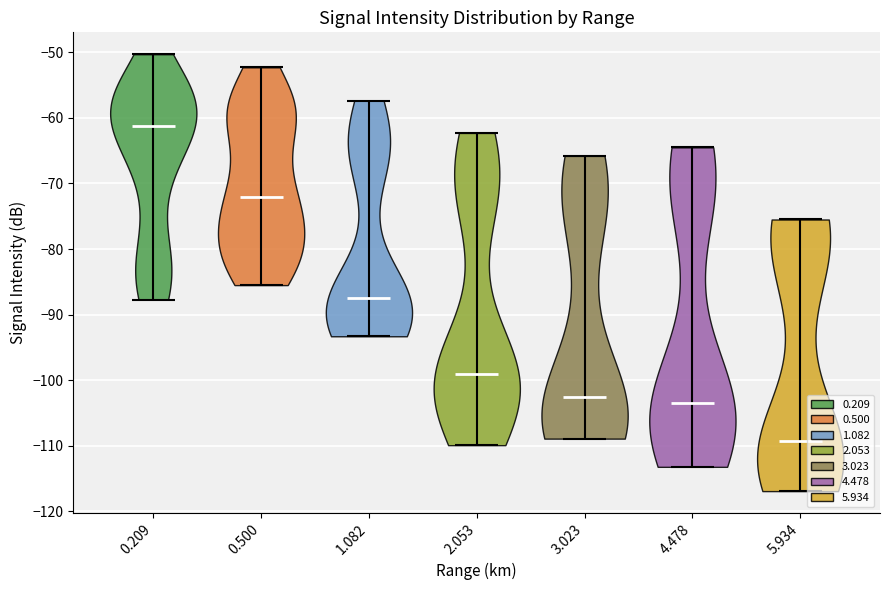

Reading left to right, read every violin against the y-axis: where its median line is, and the lowest and highest points it reaches. The values are not printed on the chart, so give them approximately, as read against the axis.

0.209: median line -61, lowest point -88, highest point -50
0.500: median line -72, lowest point -85, highest point -52
1.082: median line -87, lowest point -93, highest point -57
2.053: median line -99, lowest point -110, highest point -62
3.023: median line -103, lowest point -109, highest point -66
4.478: median line -103, lowest point -113, highest point -64
5.934: median line -109, lowest point -117, highest point -75